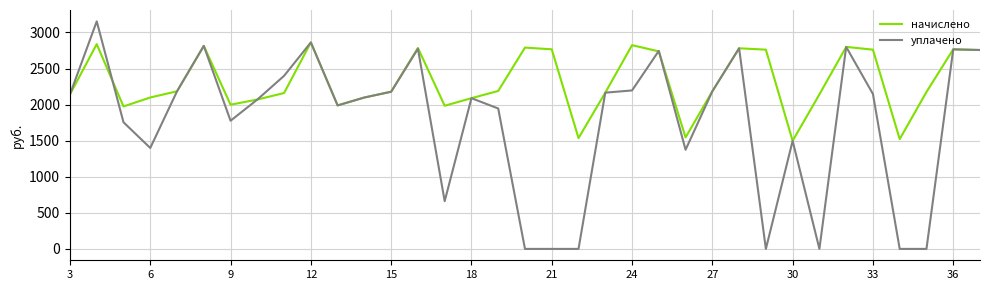

Rank the series by their average value, from highest to lowest.

начислено, уплачено